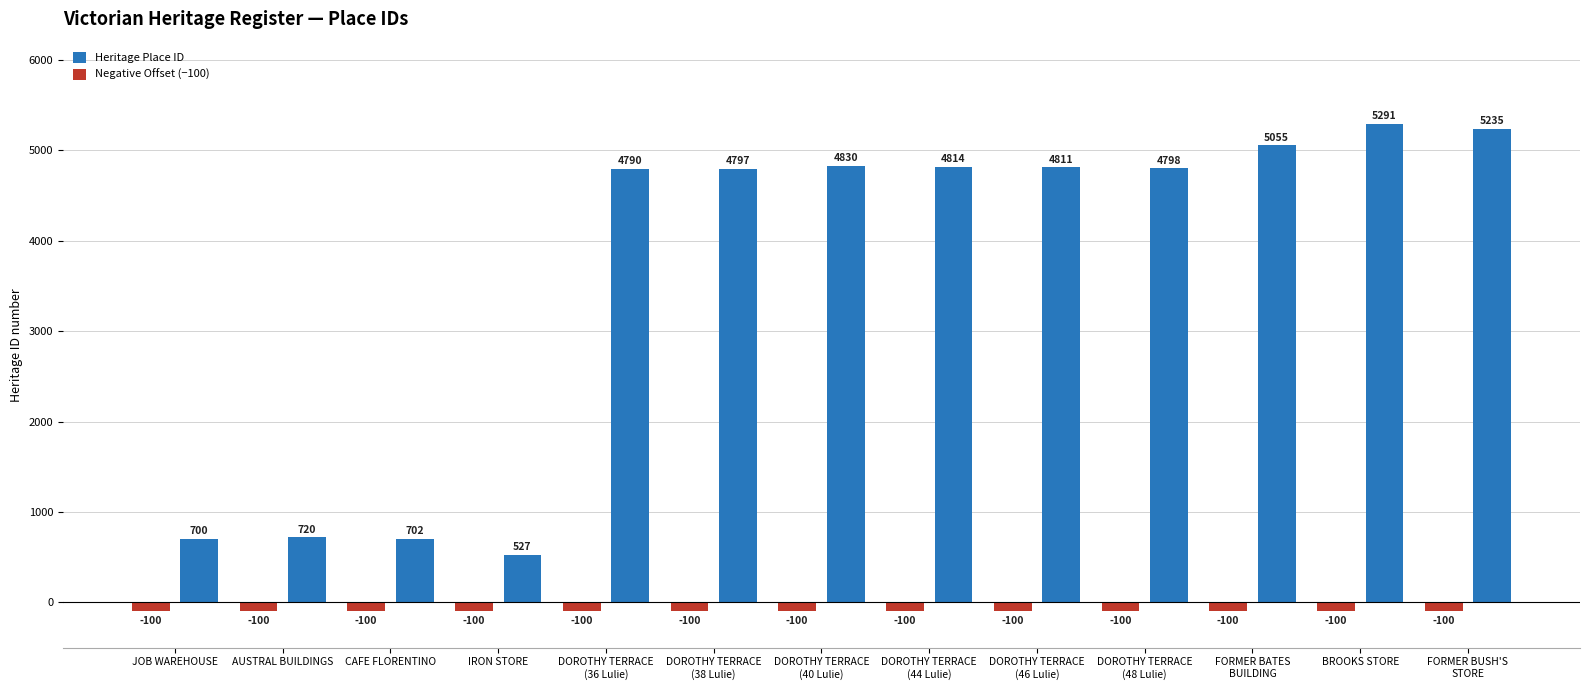

What is the average value of the Negative Offset (−100) series?

-100